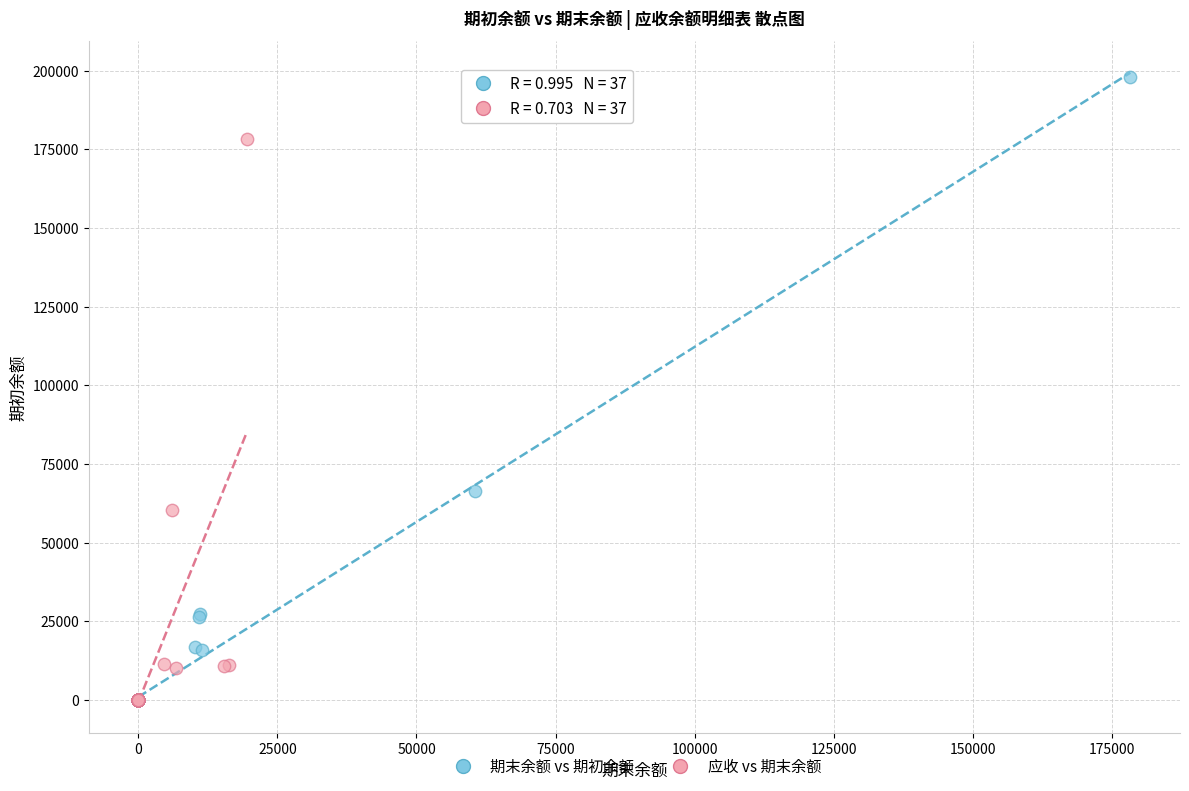

Which series reaches the maximum Y coordinate?

期末余额 vs 期初余额